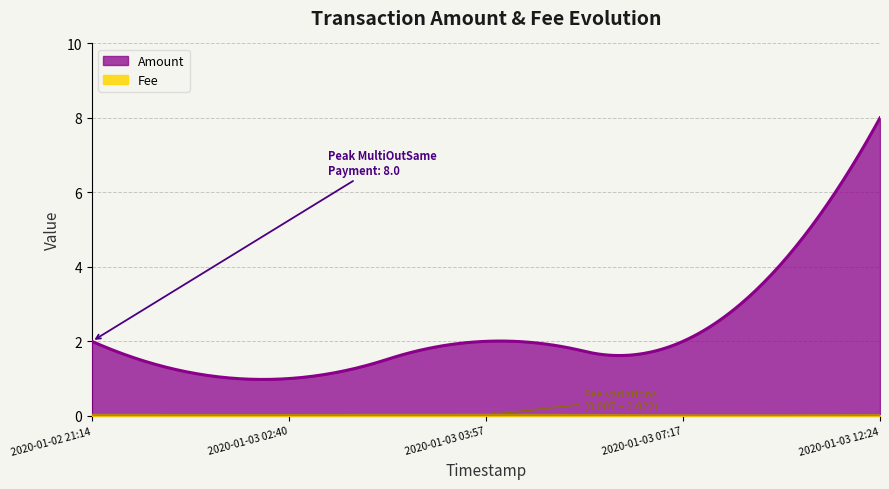

At which category is the sum across all series the highest?

2020-01-03 12:24